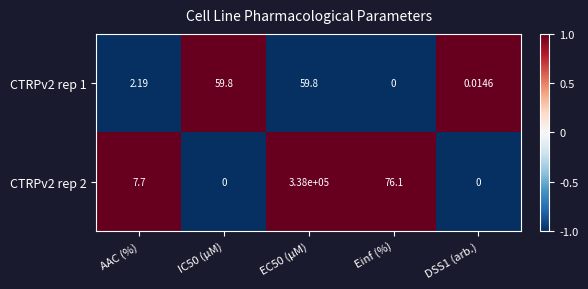

How many values in CTRPv2 rep 2 are above zero?

3